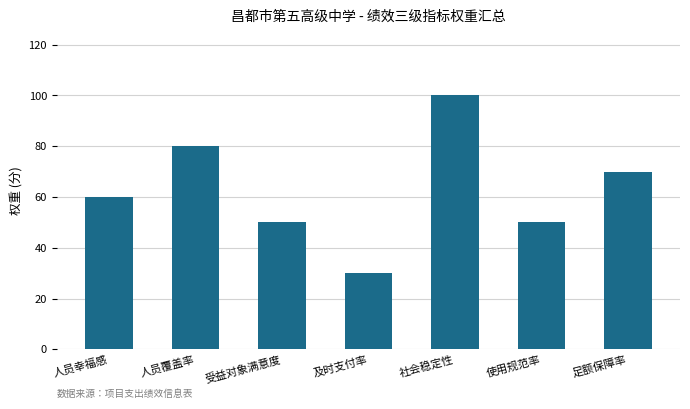

How many values are between 50 and 80?

5